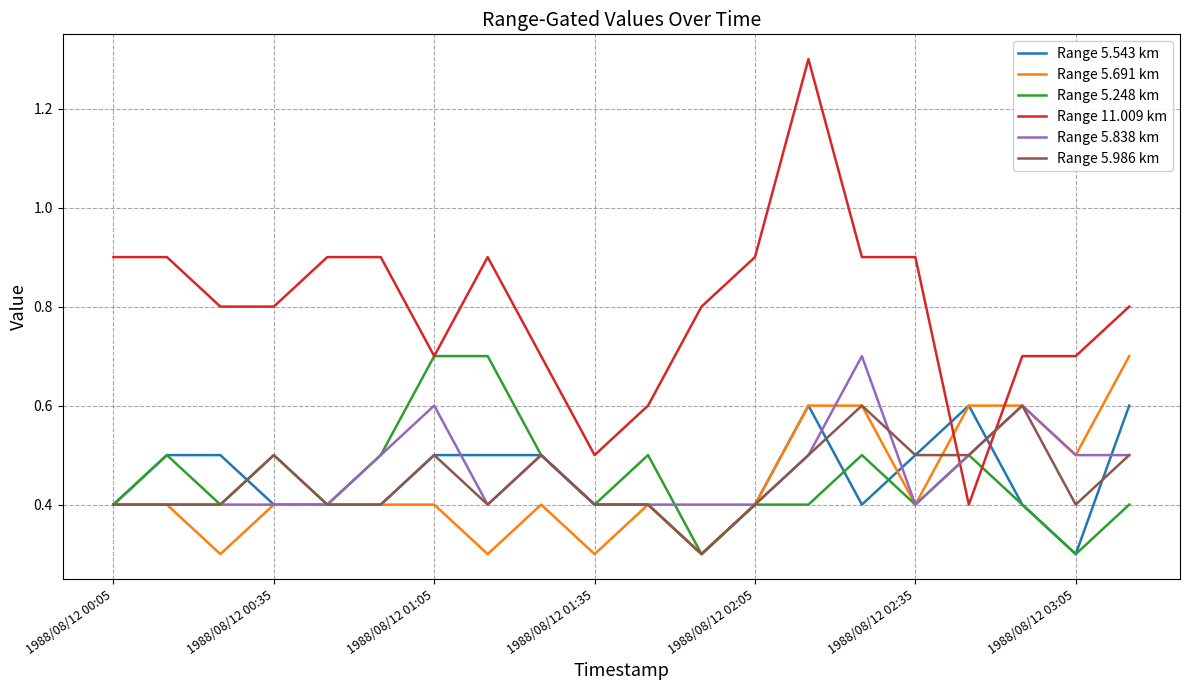

True or false: Range 11.009 km and Range 5.691 km cross at least once.

True